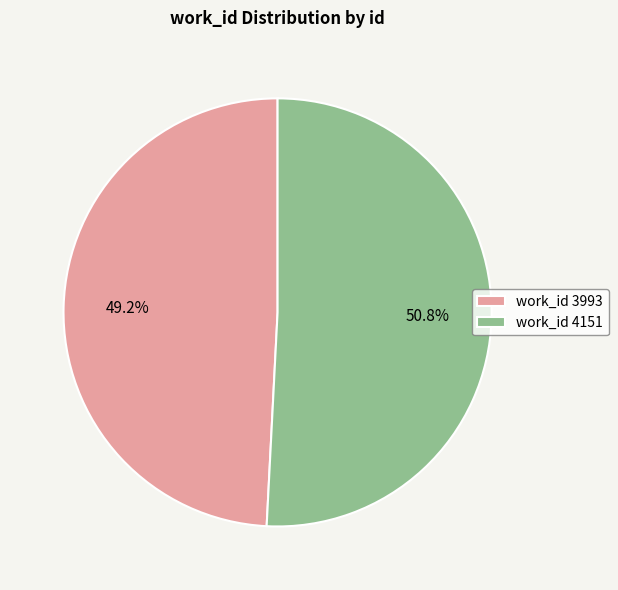

Approximately how many times larger is the value at work_id 3993 compared to work_id 4151?

1.0